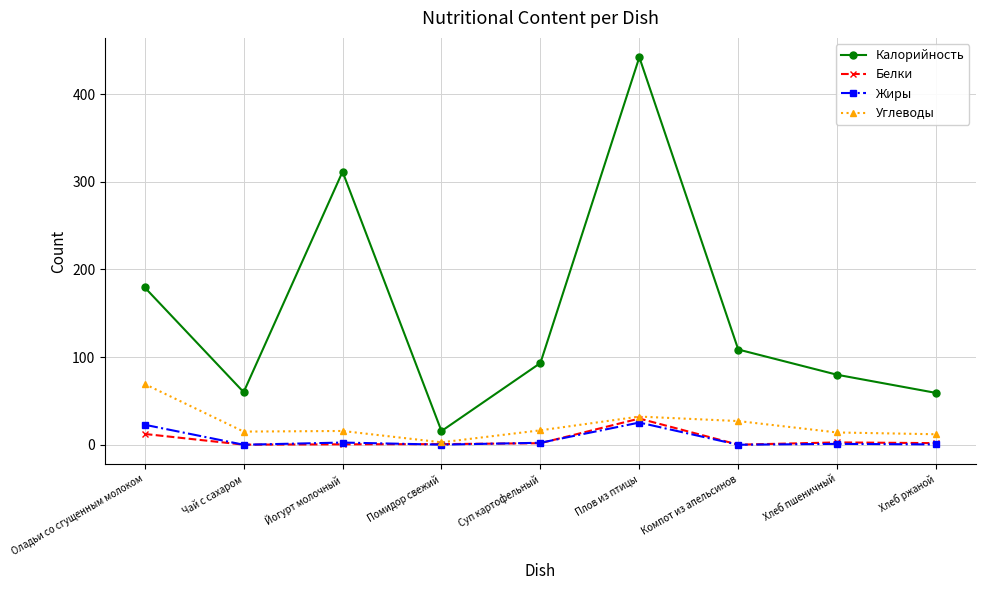

The value of Углеводы at Йогурт молочный is 15.7. True or false?

True